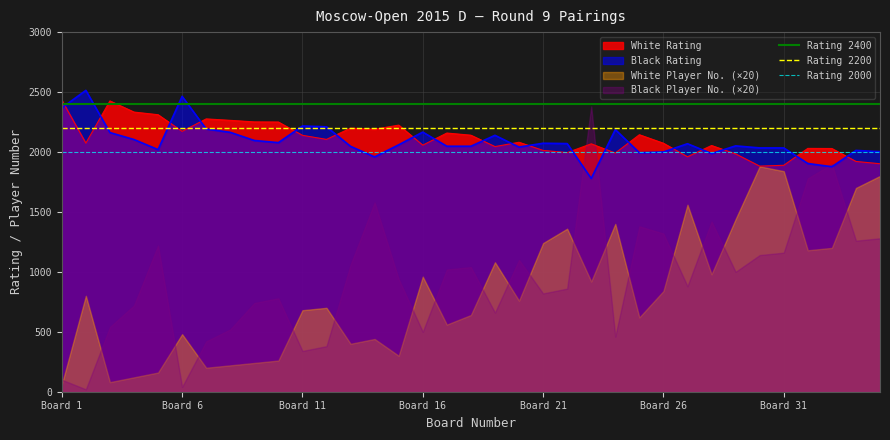

What is the minimum value for White Rating?

1882